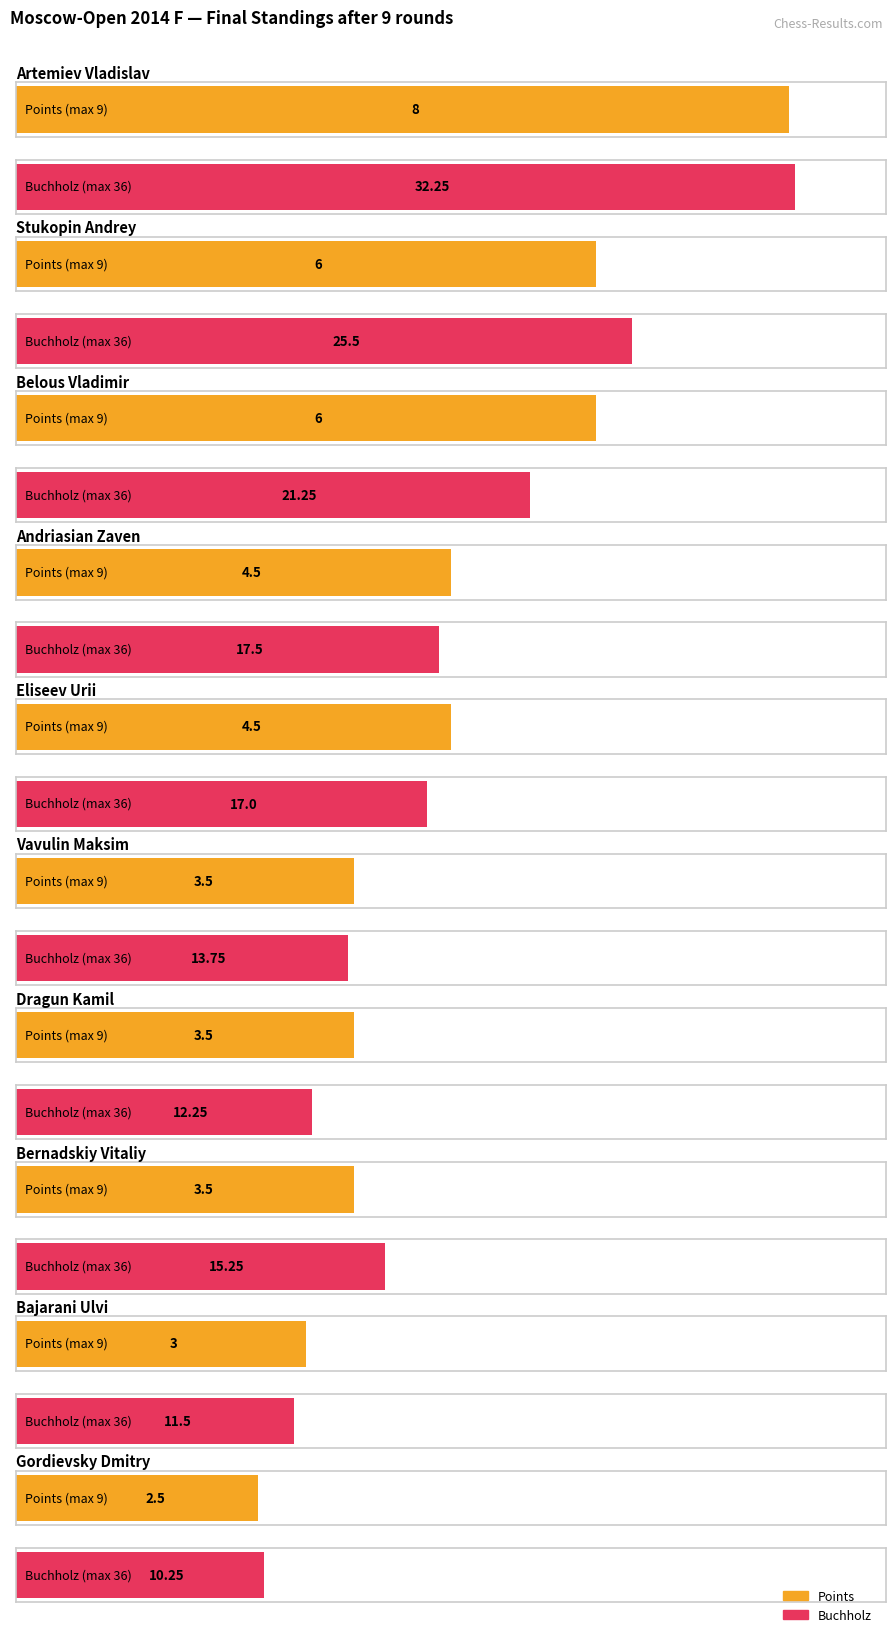

At which category does the chart reach its minimum across all series?

Gordievsky Dmitry